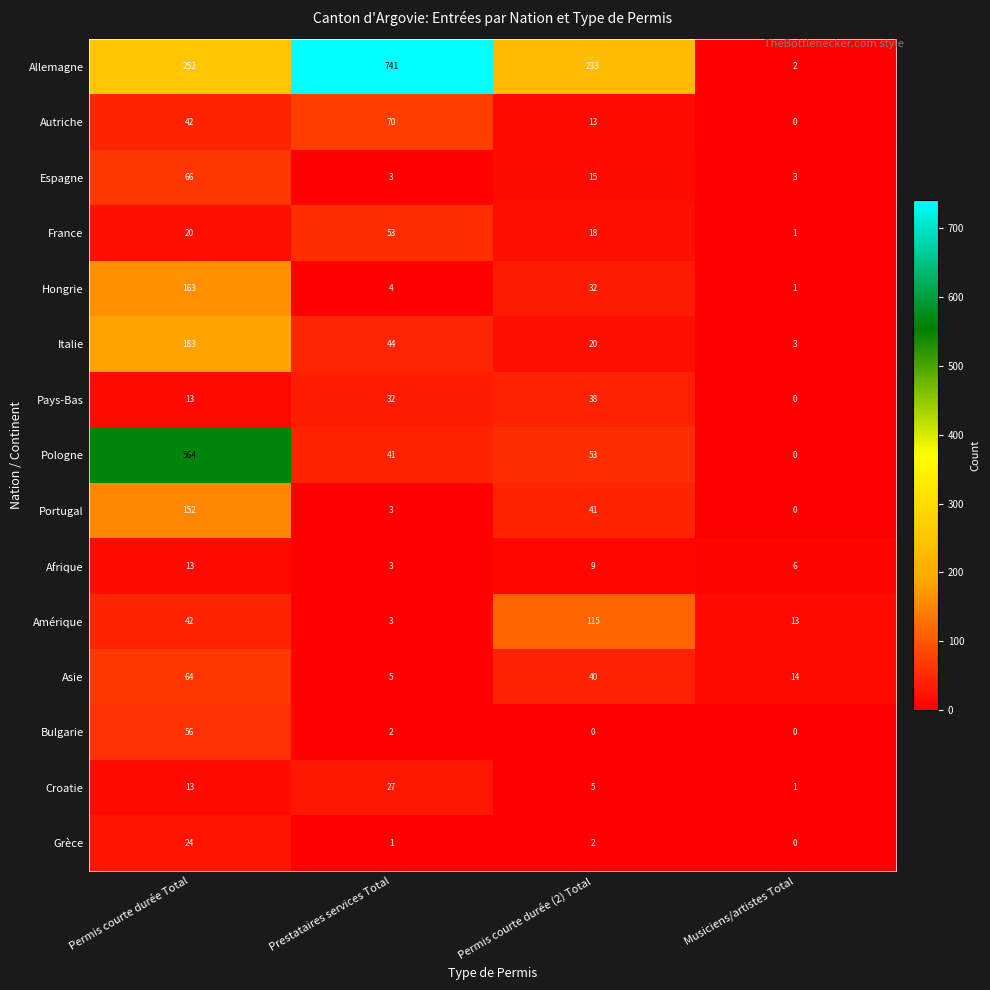

What is the average value of the Autriche series?

31